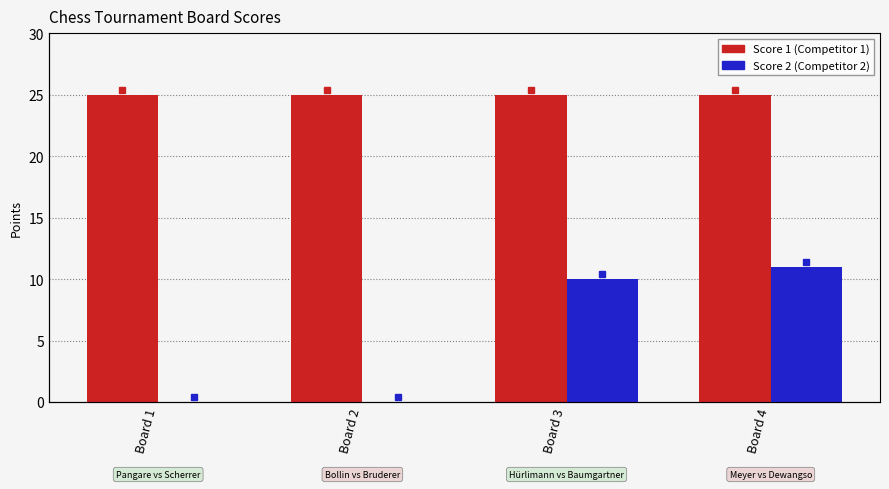

Reading right to left, extract all data points from this chart.

Score 1: 25	25	25	25
Score 2: 11	10	0	0